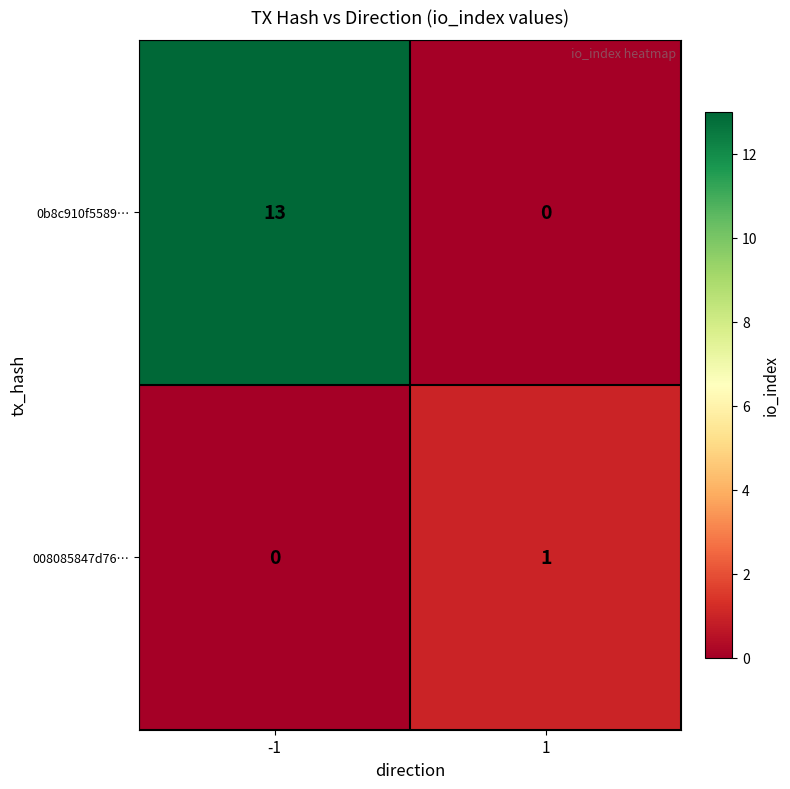

Rank the series by their average value, from lowest to highest.

008085847d76…, 0b8c910f5589…